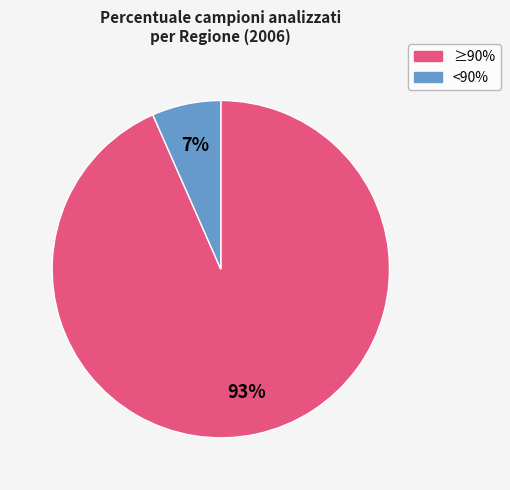

Is there a majority slice in this chart?

Yes